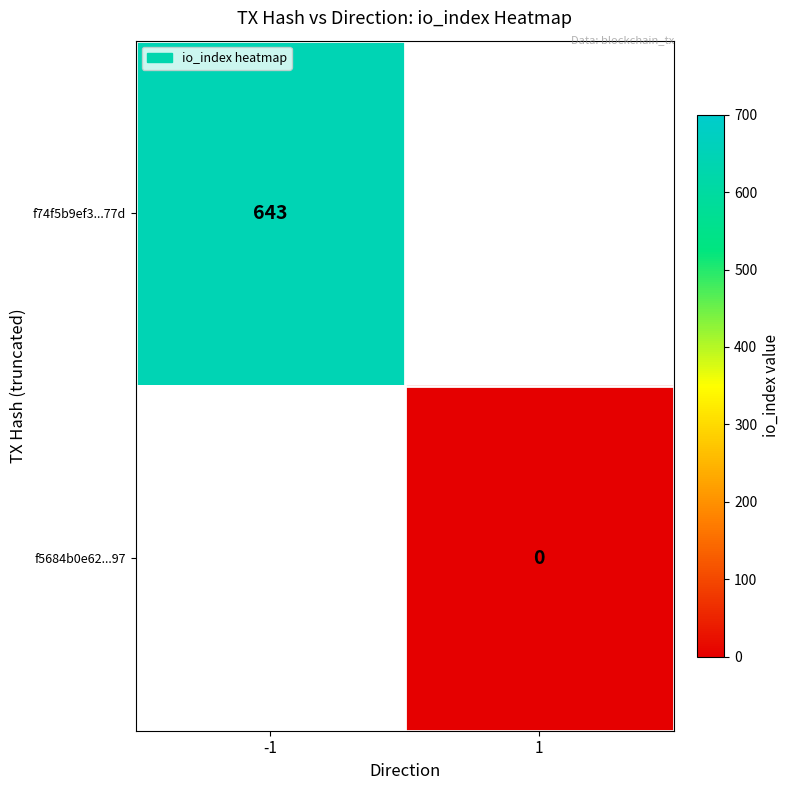

The f74f5b9ef3...77d series shows 394.6 at -1. True or false?

False